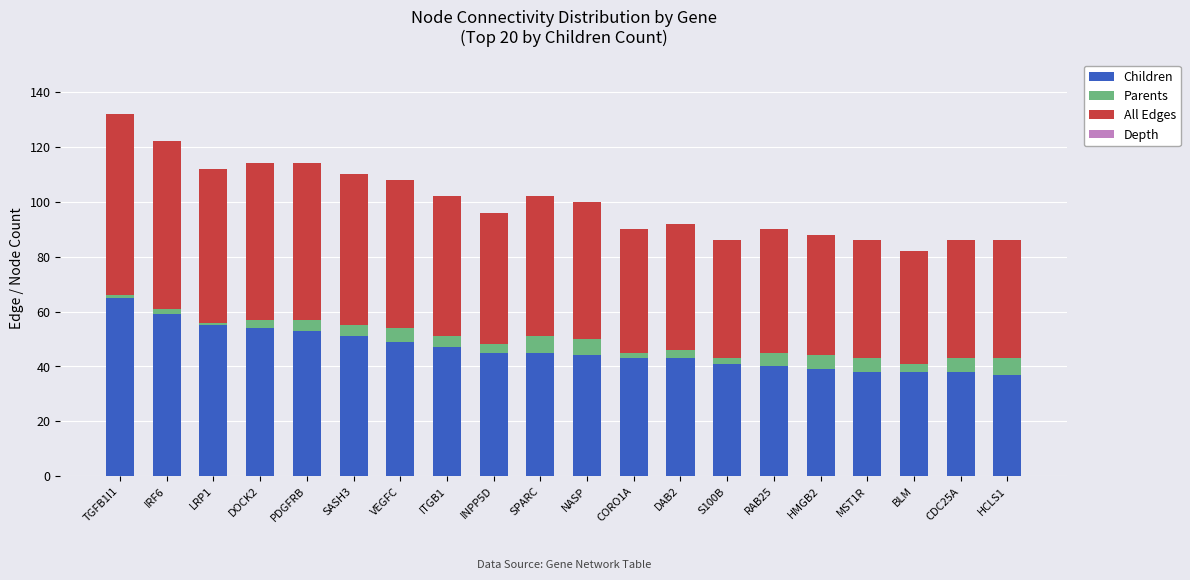

Where does the Children series first go above 45?

TGFB1I1